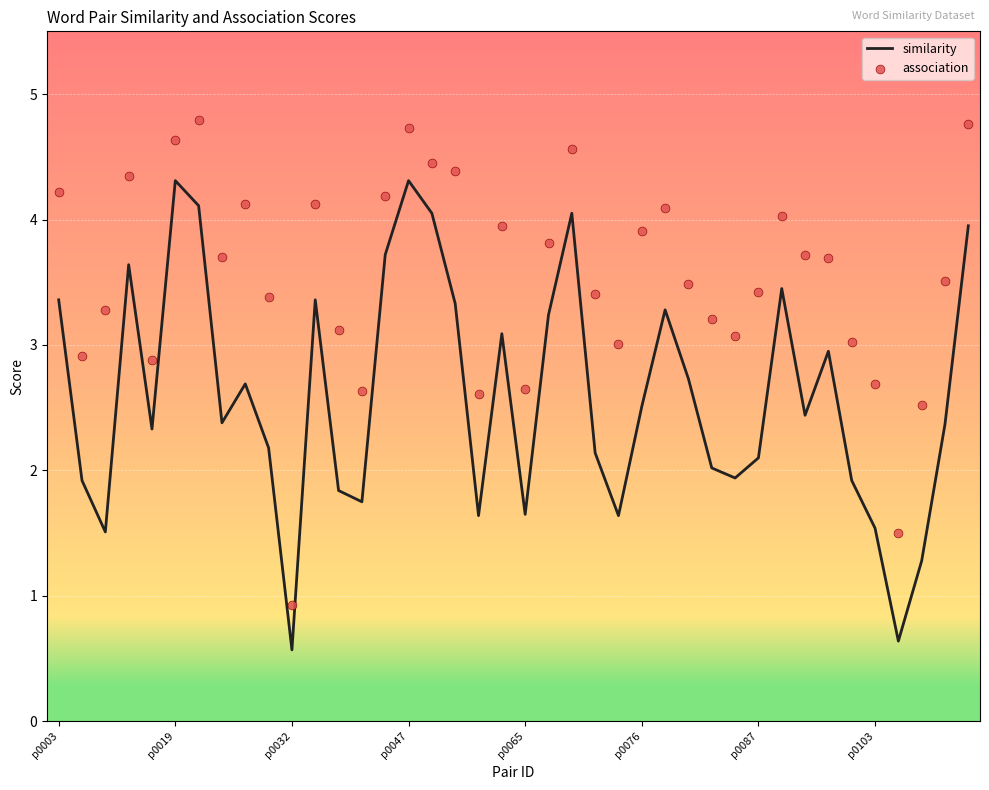

Which series has the largest total across all categories?

association